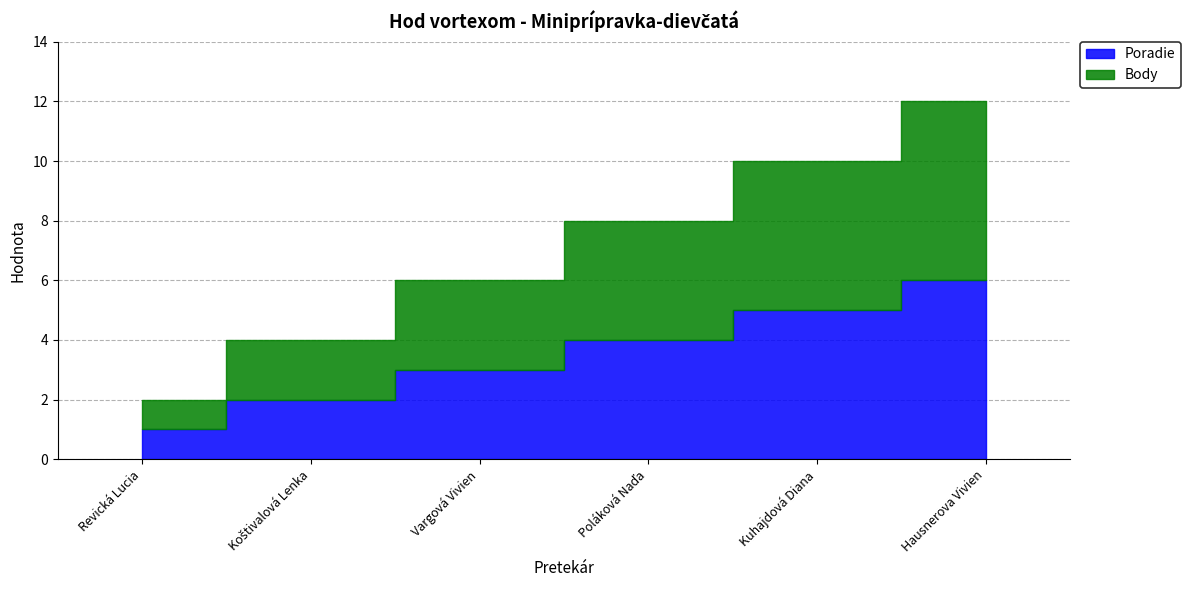

What is the label of the 6th point from the left?

Hausnerova Vivien